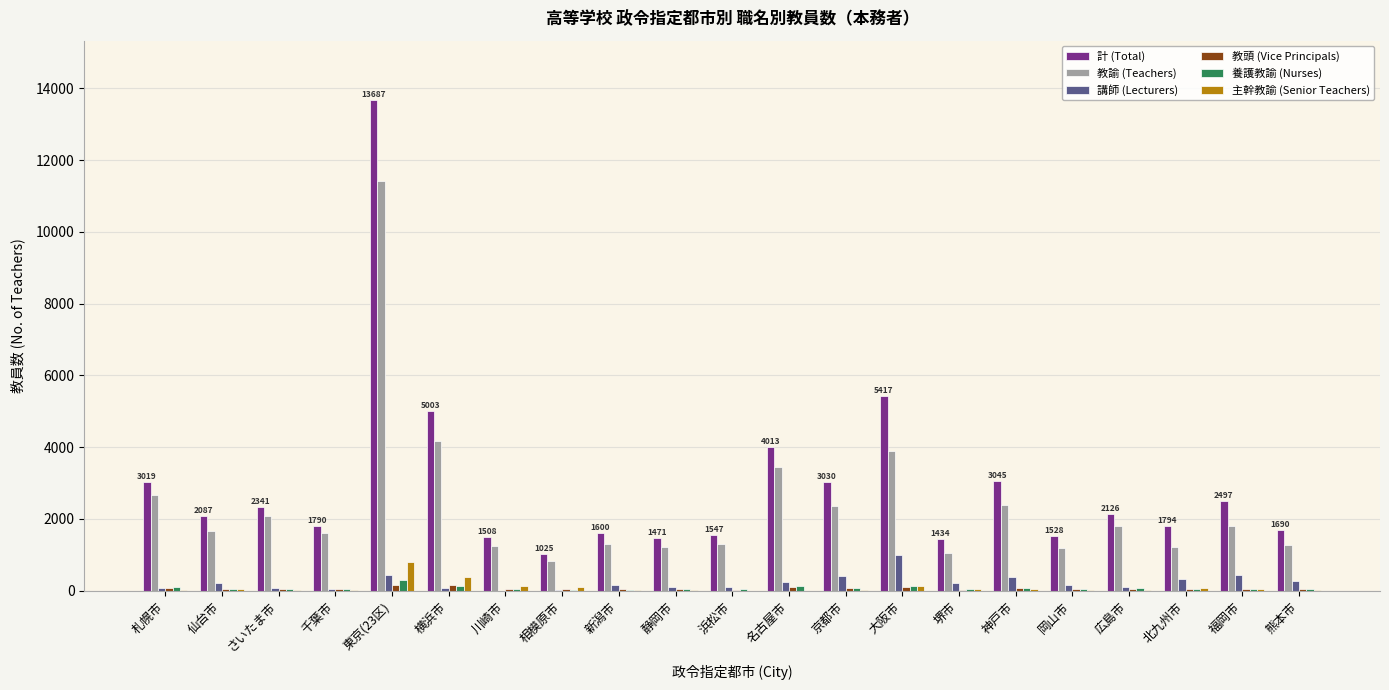

What is the highest value of the 計 (Total) series?

13687